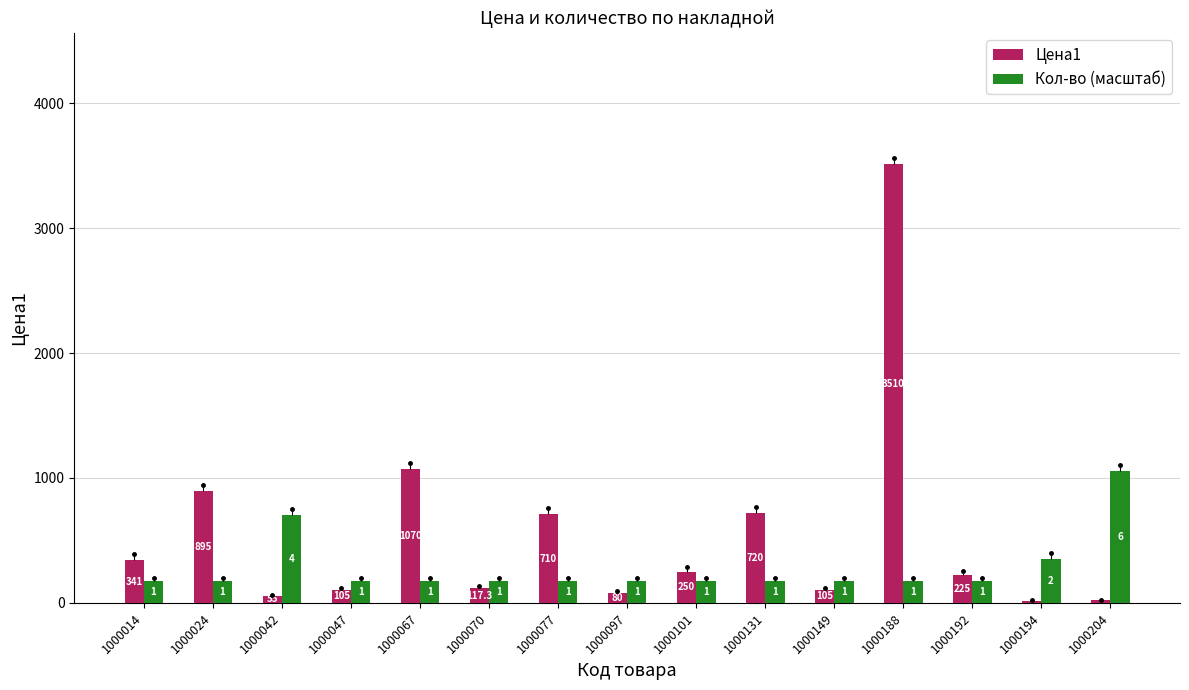

Does the chart contain stacked bars?

No